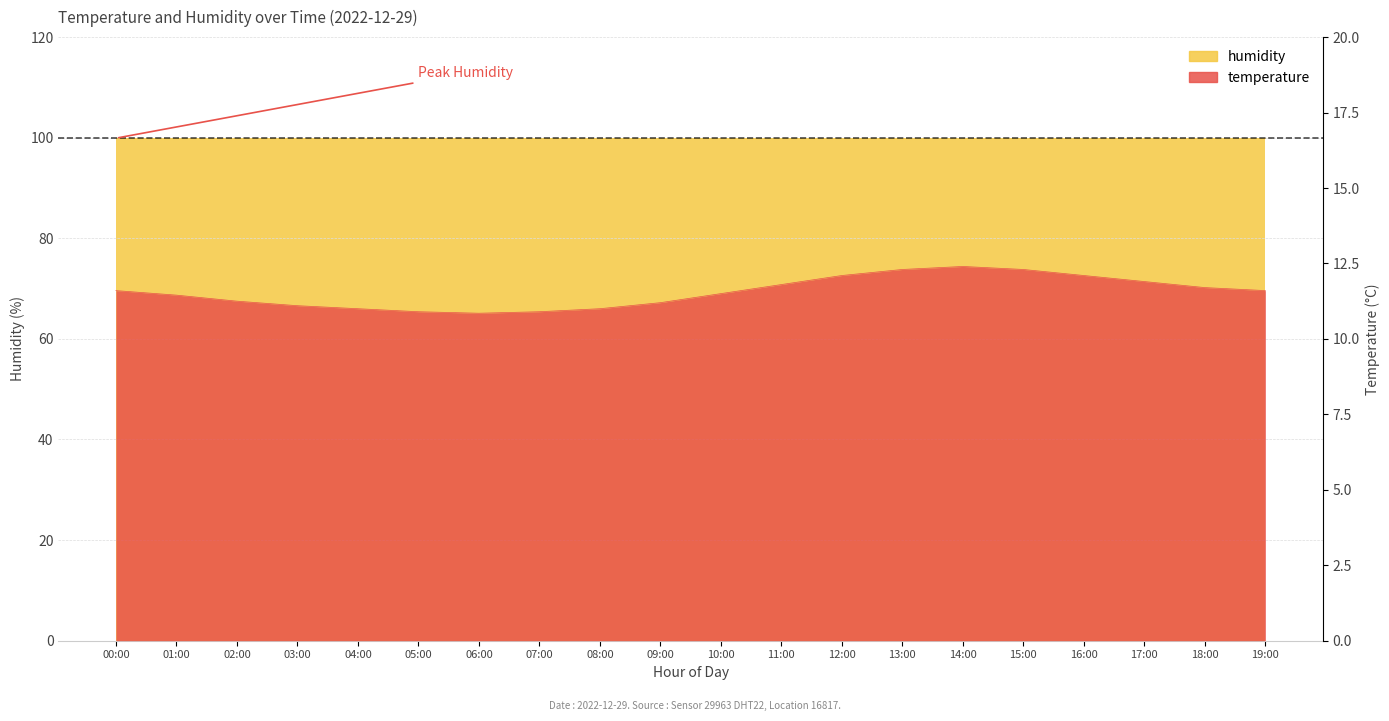

Is it true that the value at 17:00 is 8.2?

False